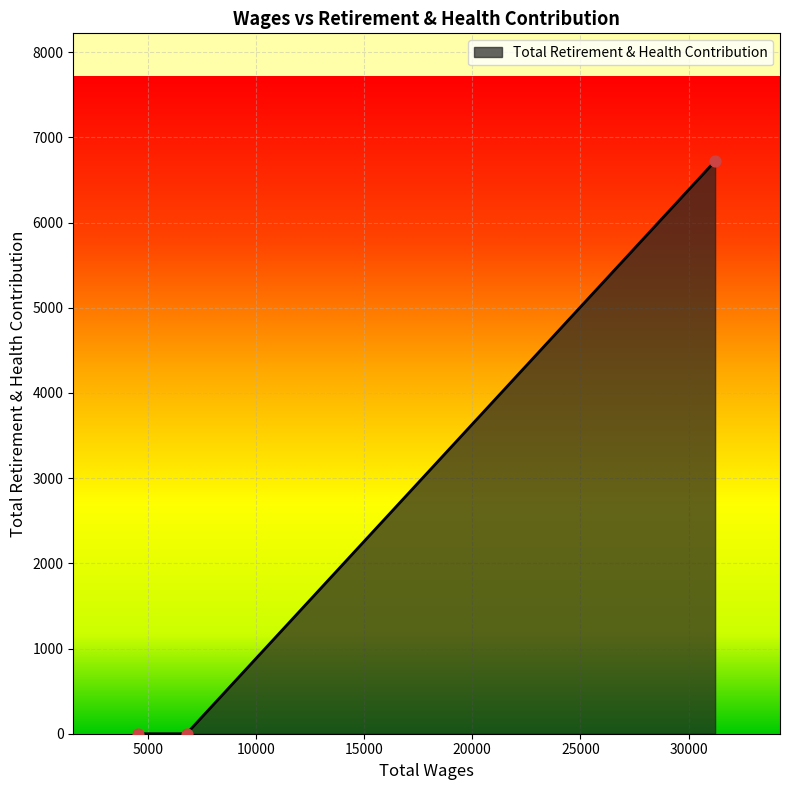

What is the greatest value displayed?

6722